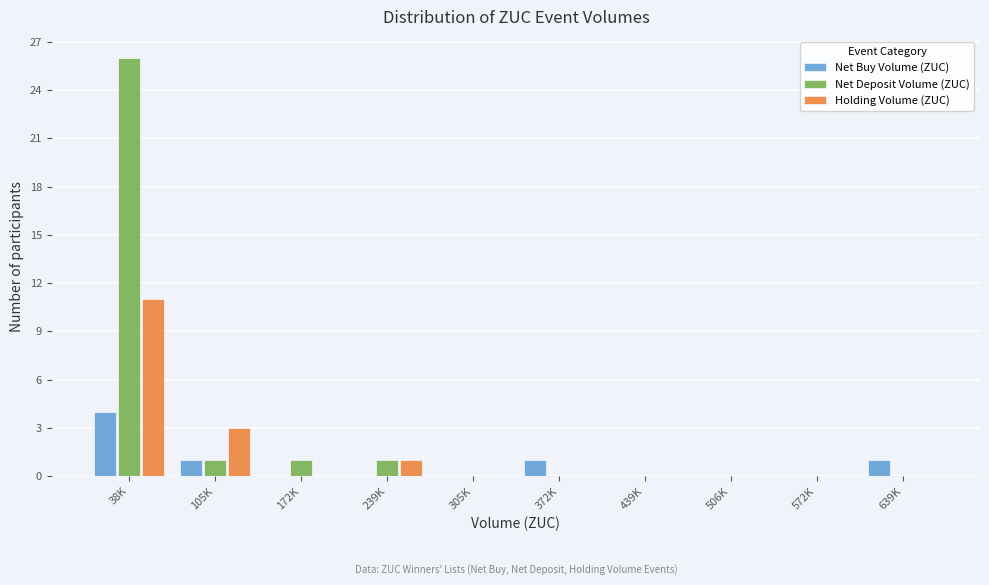

Reading left to right, list all the values displayed in this chart.

Net Buy Volume (ZUC): 38K=4	105K=1	172K=0	239K=0	305K=0	372K=1	439K=0	506K=0	572K=0	639K=1
Net Deposit Volume (ZUC): 38K=26	105K=1	172K=1	239K=1	305K=0	372K=0	439K=0	506K=0	572K=0	639K=0
Holding Volume (ZUC): 38K=11	105K=3	172K=0	239K=1	305K=0	372K=0	439K=0	506K=0	572K=0	639K=0